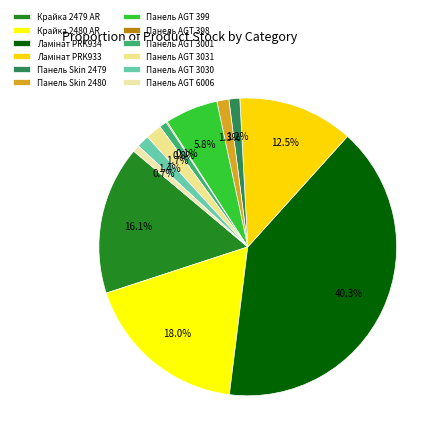

Do Панель AGT 398 and Панель Skin 2480 together represent more than half of the pie?

No